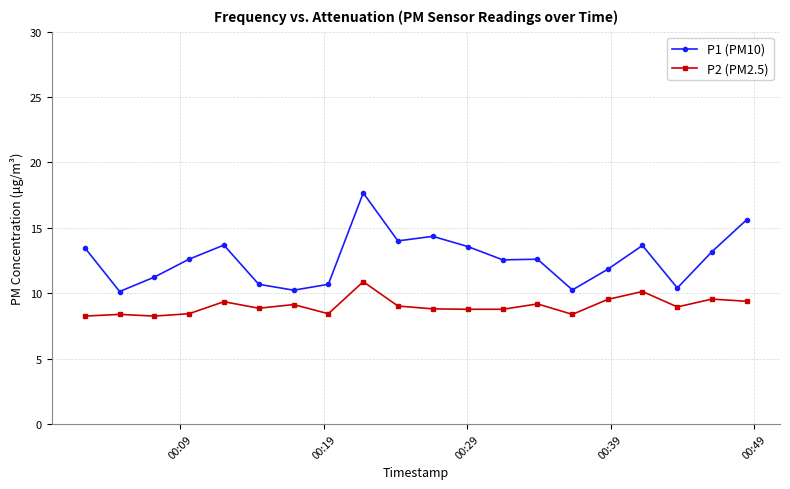

True or false: P1 (PM10) has more than 0 points higher than both neighbors.

True